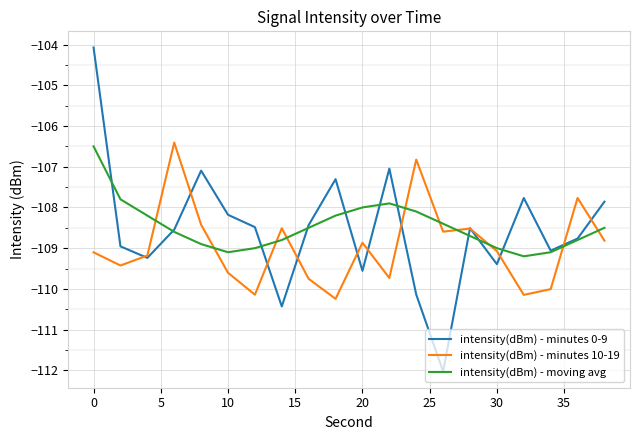

Which series has the widest spread of values?

intensity(dBm) - minutes 0-9